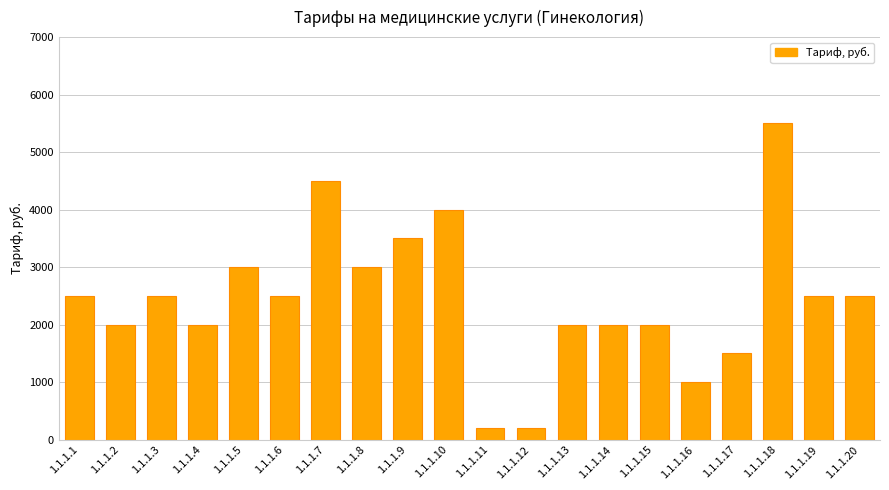

What is the ratio of the value at 1.1.1.8 to the value at 1.1.1.16?

3.0